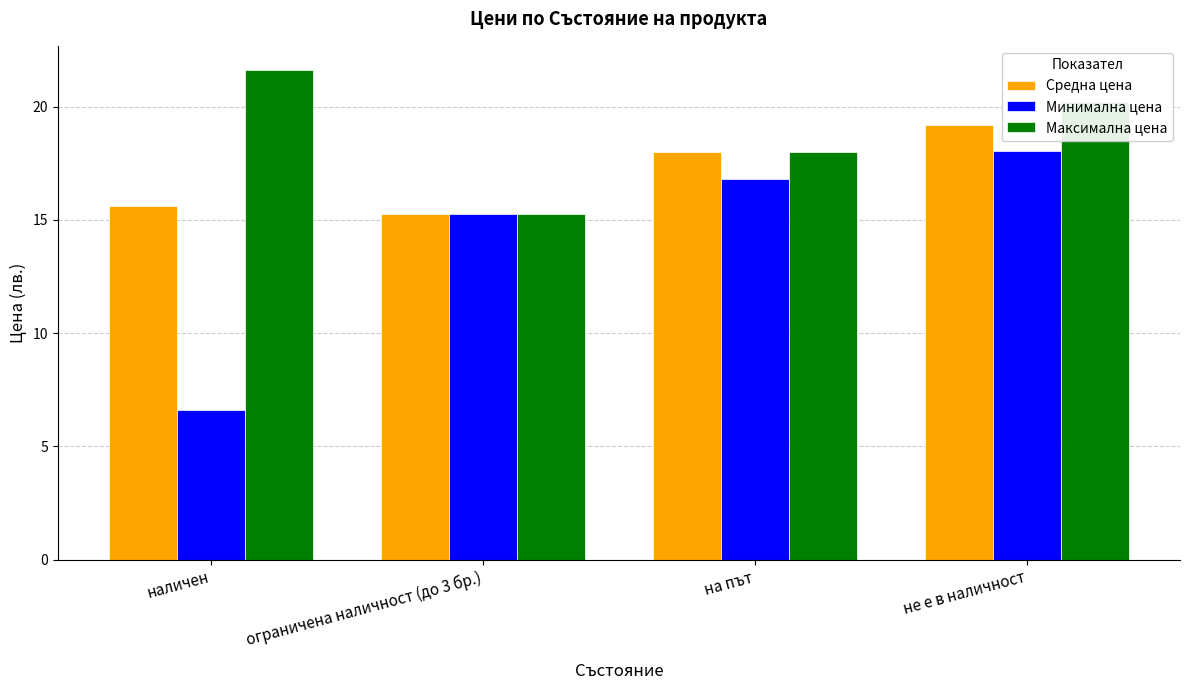

What are all the series names shown in the legend?

Средна цена, Минимална цена, Максимална цена